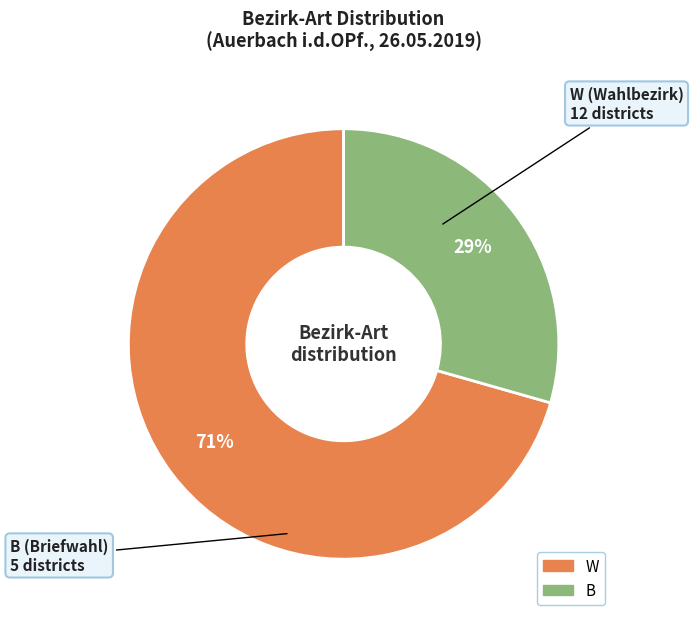

The B slice represents 29% of the pie. True or false?

True